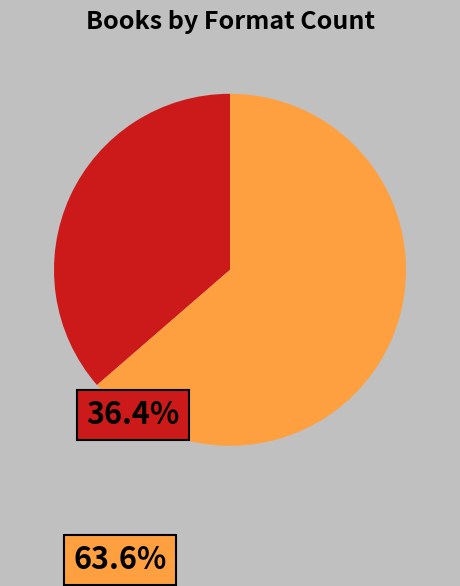

Is there a majority slice in this chart?

Yes